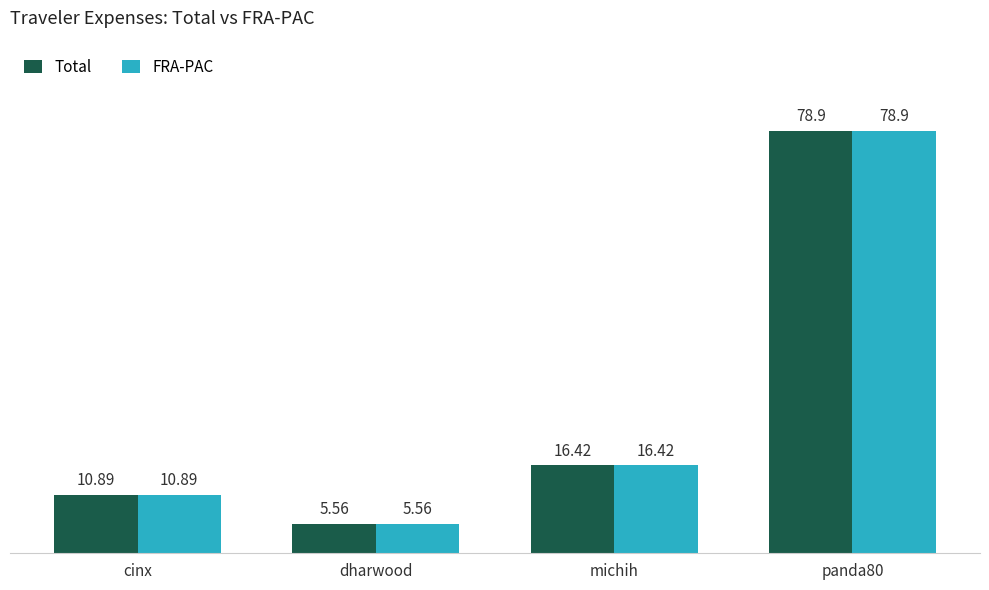

At which category is the sum across all series the highest?

panda80